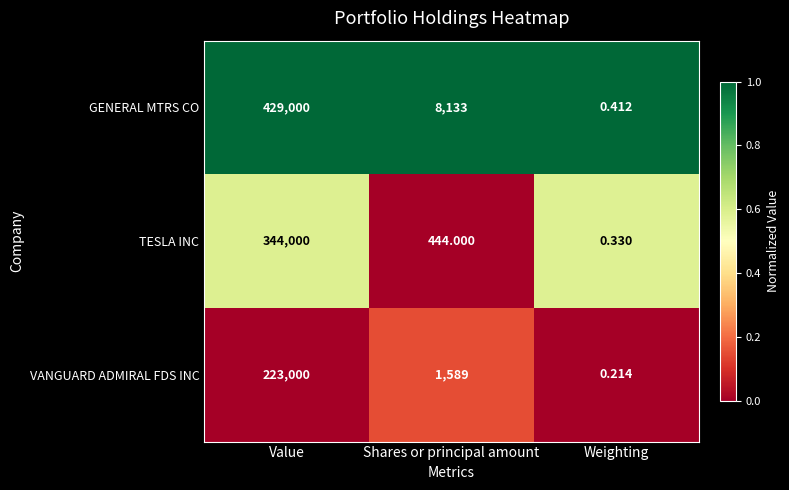

Count the number of categories in the chart.

3